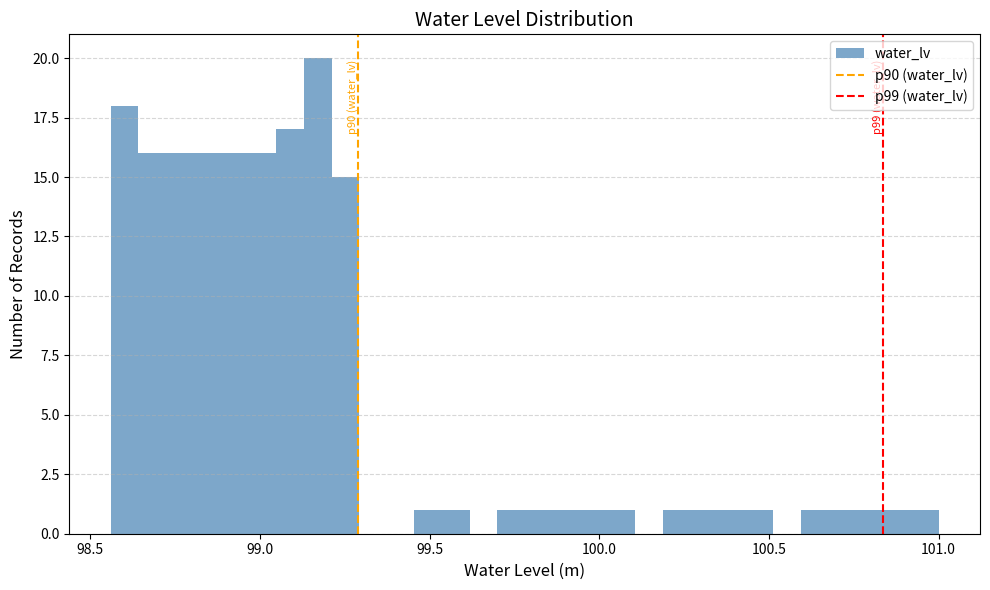

Read against the x-axis, roughly where is the centre of the tallest bar?

99.15